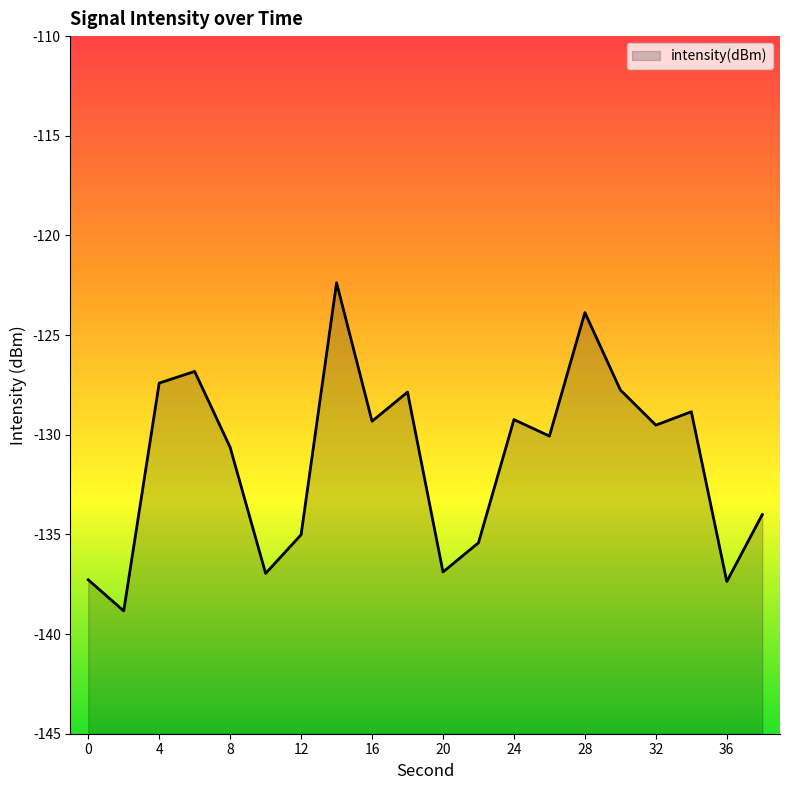

Read the value at 4.

-127.4